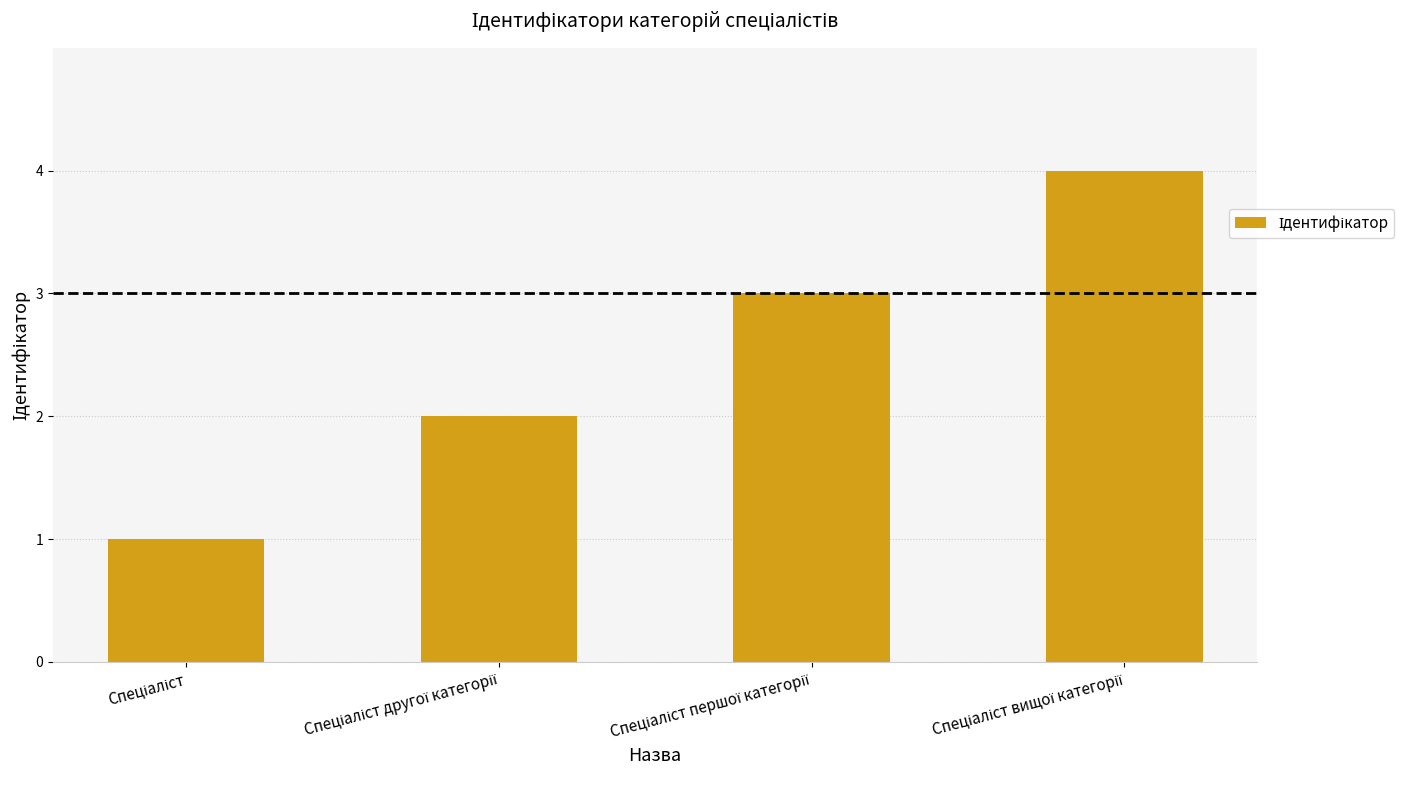

What is the sum of all values?

10